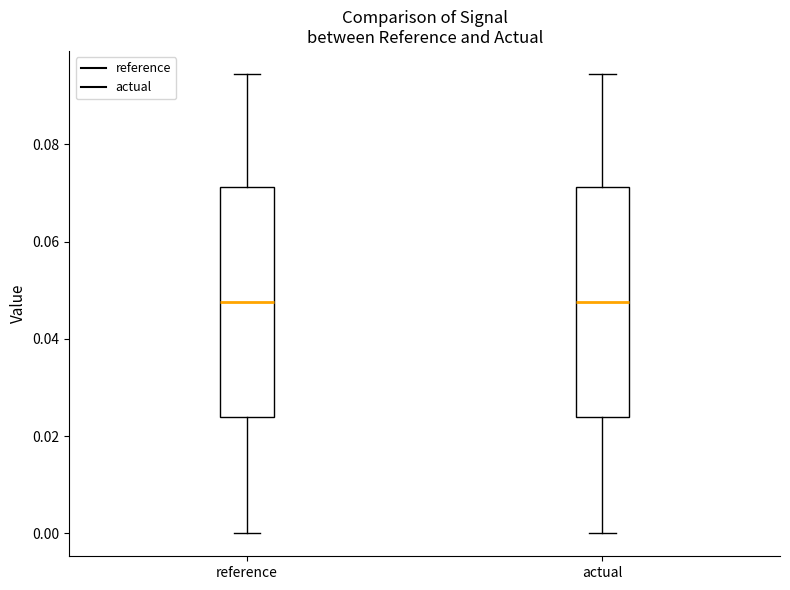

Where is the lower edge of the box for actual on the y-axis? The values are not printed on the chart, so give them approximately, as read against the axis.

0.024